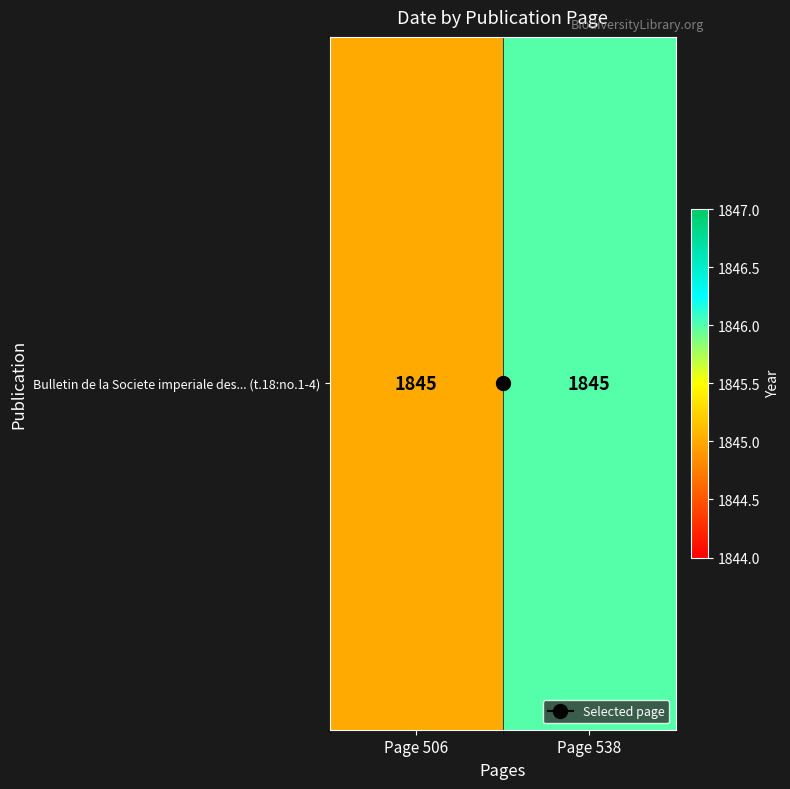

What is the greatest value displayed?

1846